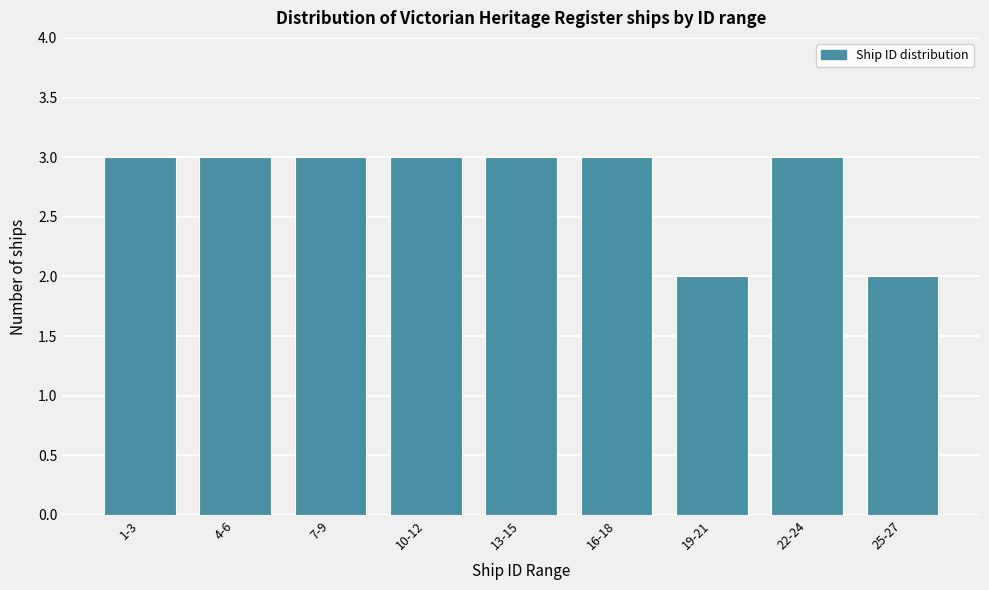

Reading right to left, list all the values displayed in this chart.

2	3	2	3	3	3	3	3	3